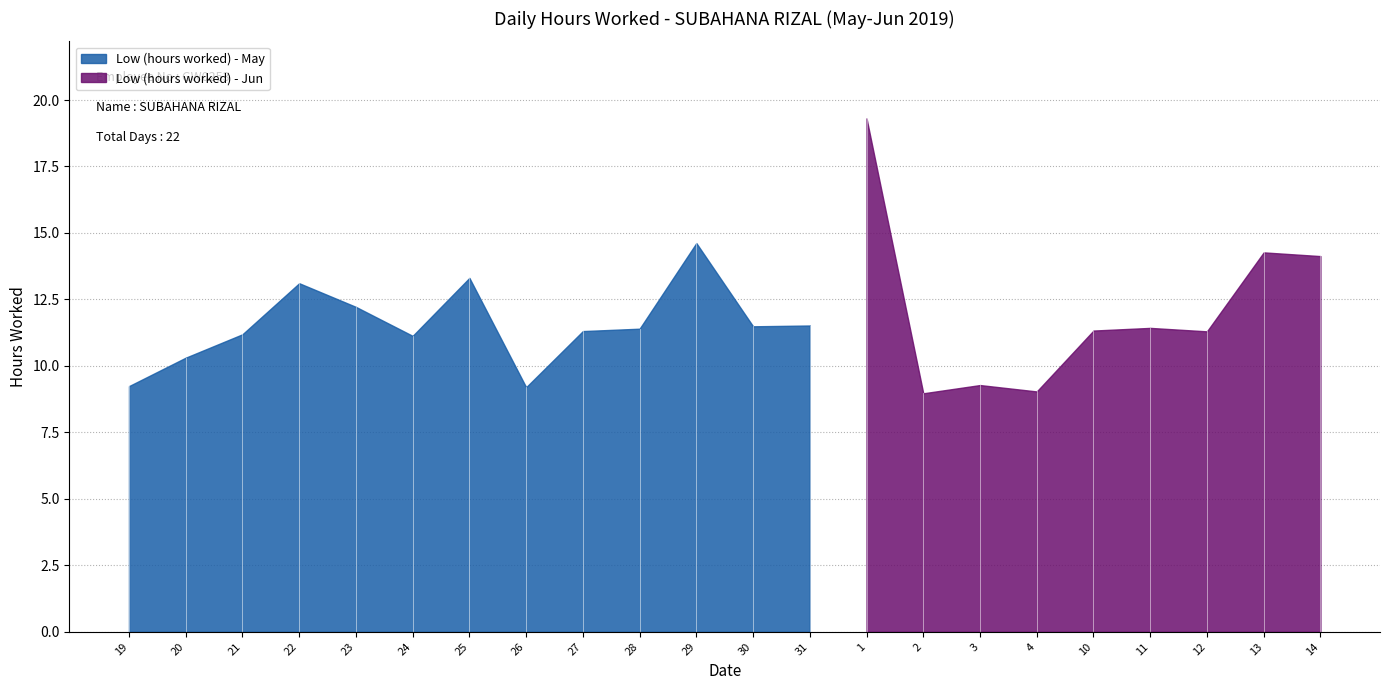

Rank the categories by value from lowest to highest.

2, 4, 26, 19, 3, 20, 24, 21, 12, 27, 10, 28, 11, 30, 31, 23, 22, 25, 14, 13, 29, 1